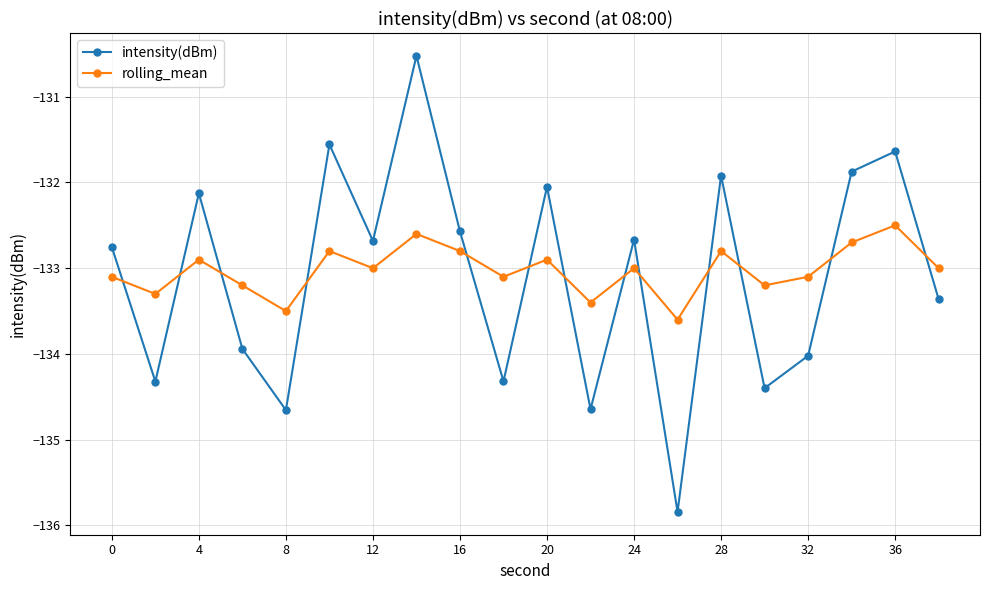

What is the difference between the maximum and second lowest values in the intensity(dBm) series?

4.1